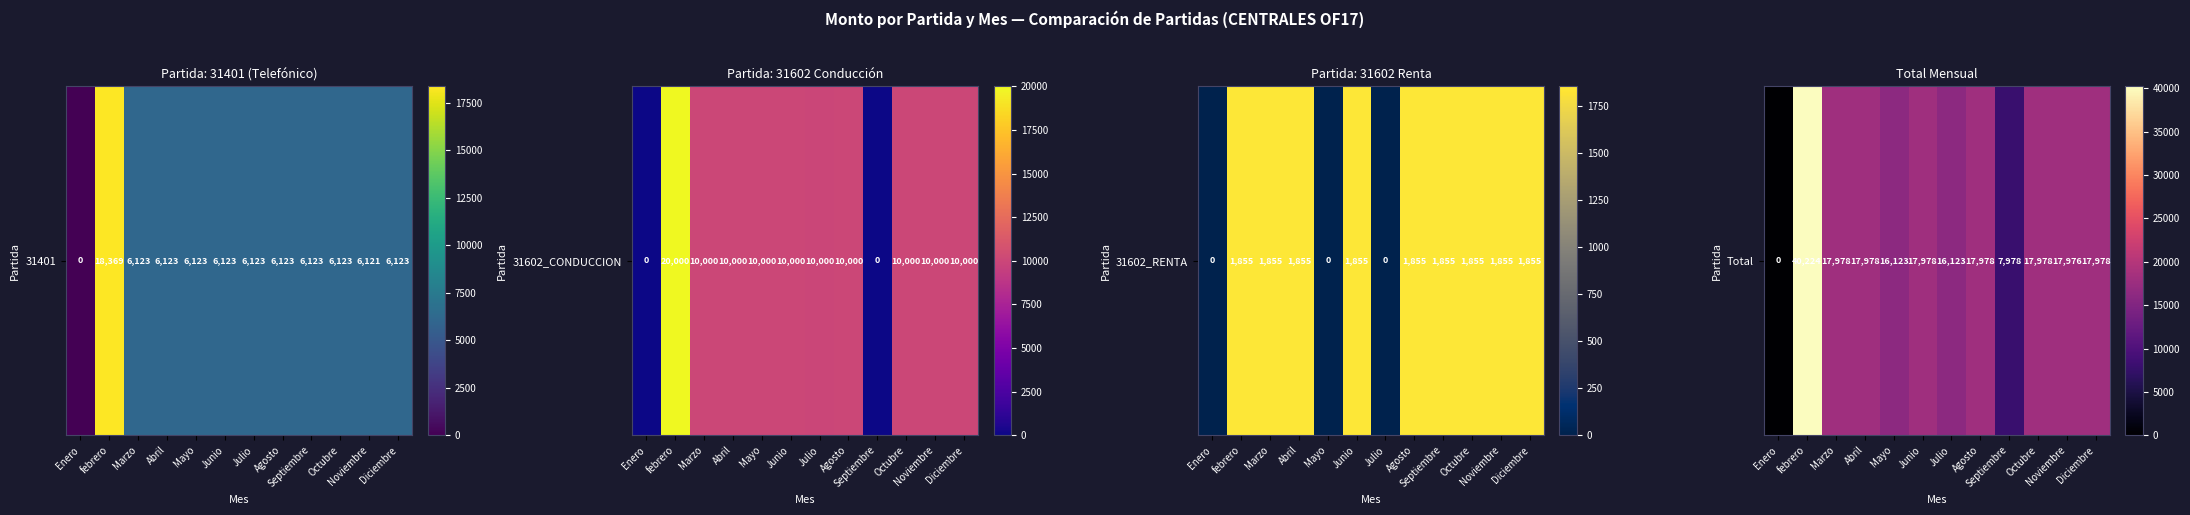

Reading left to right, transcribe all the data shown in this chart.

0.0	40224.0	17978.0	17978.0	16123.0	17978.0	16123.0	17978.0	7978.0	17978.0	17976.0	17978.0